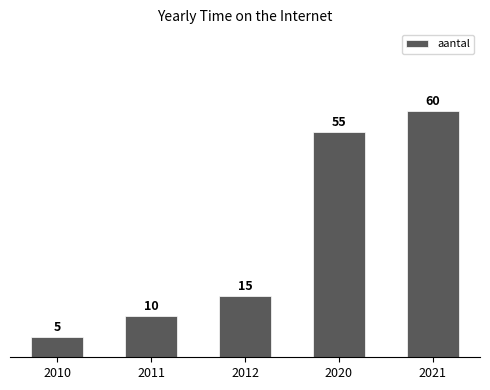

Reading right to left, list all the values displayed in this chart.

60	55	15	10	5